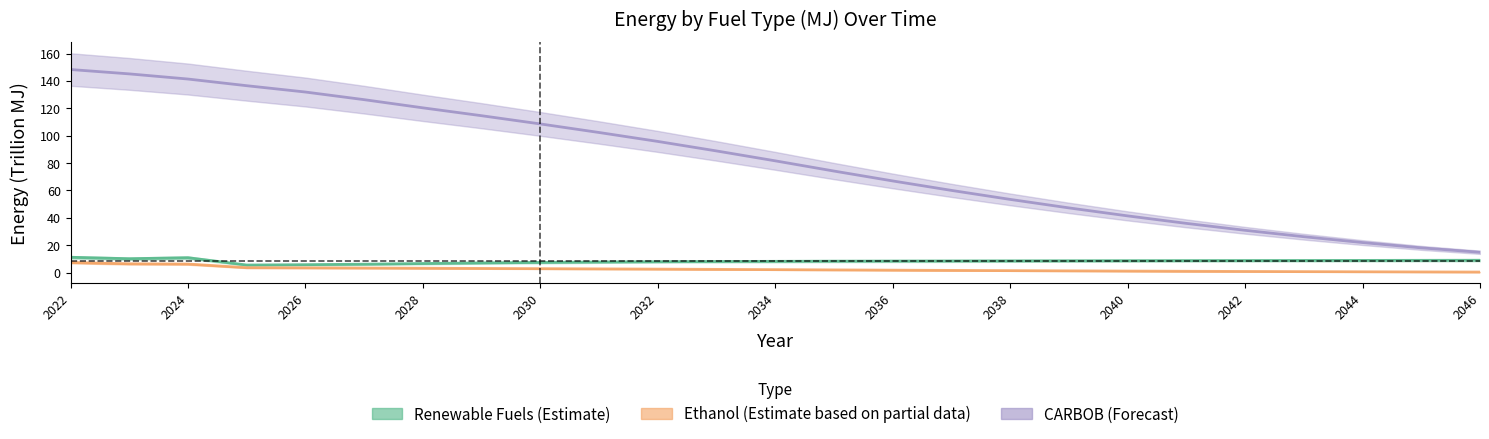

Does the chart have visible grid lines?

No